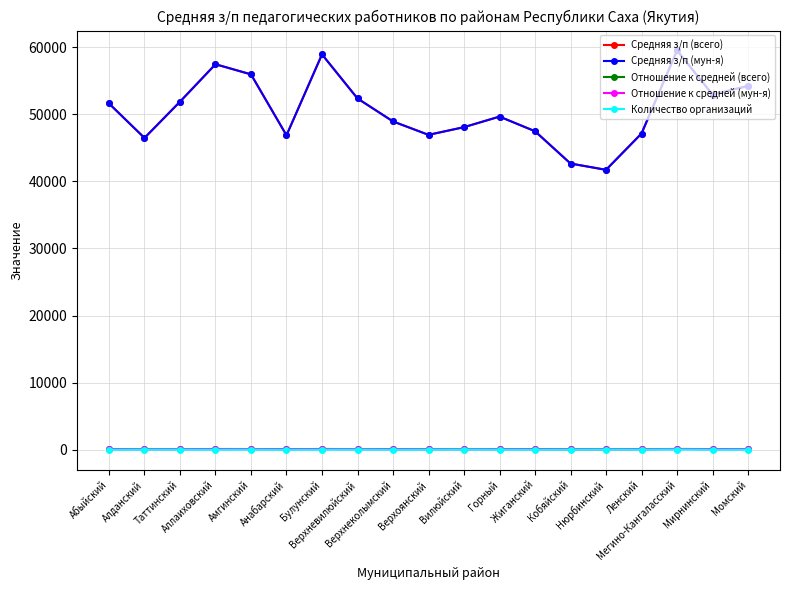

Where is Средняя з/п (всего) nearest to the value 50614?

Горный